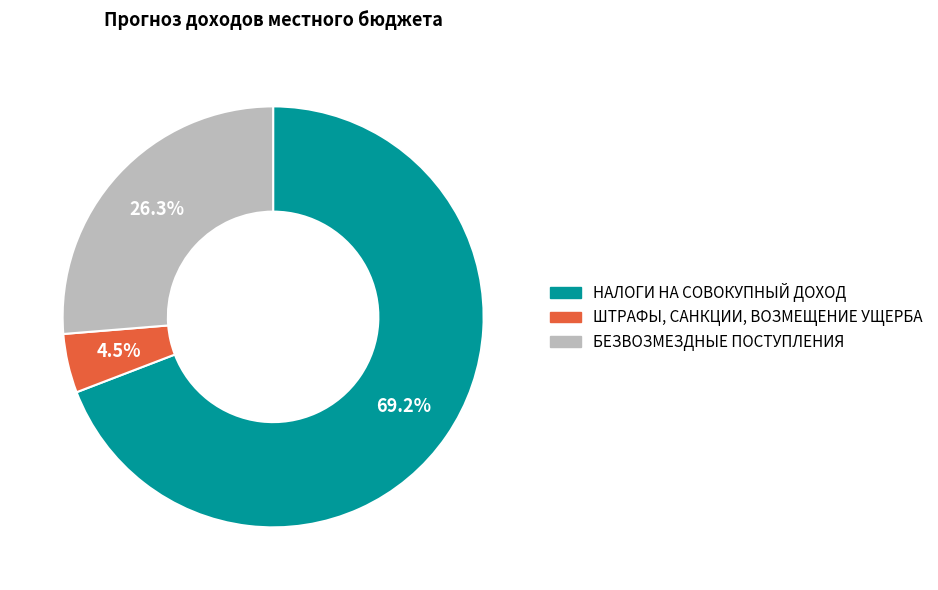

Which category accounts for the majority?

НАЛОГИ НА СОВОКУПНЫЙ ДОХОД